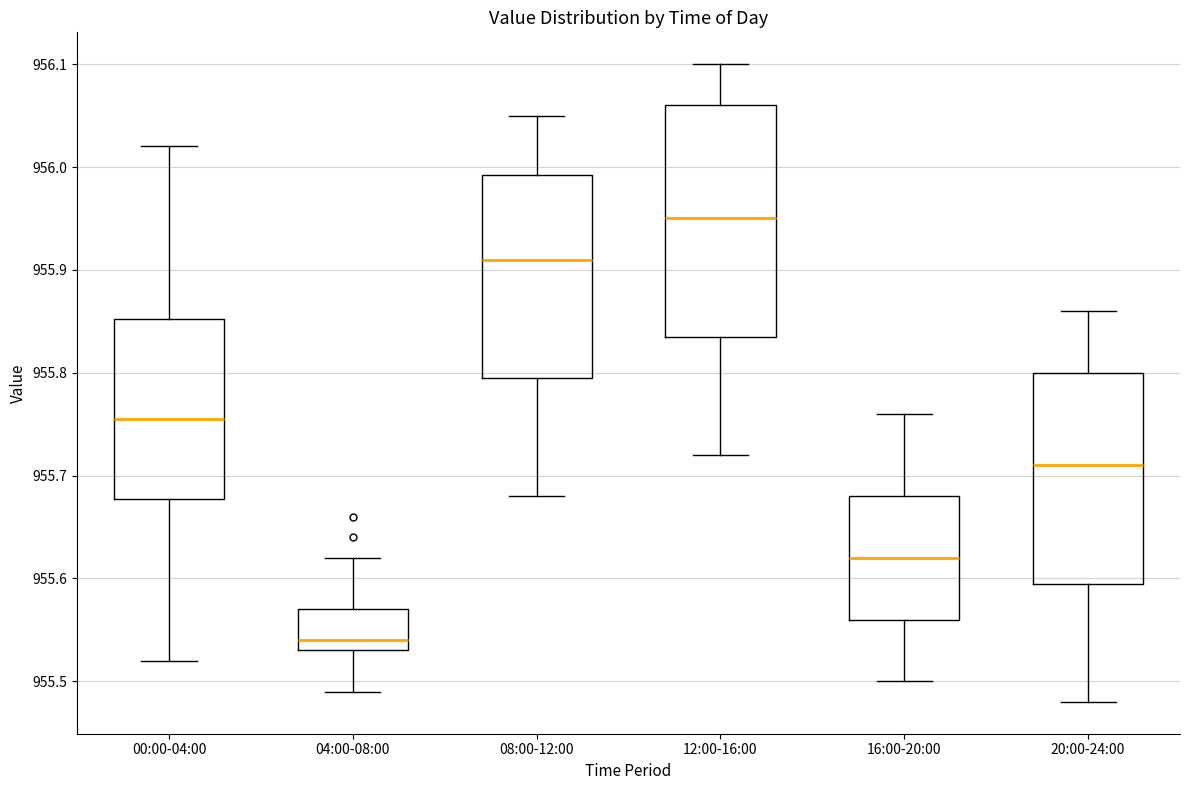

Which box has the highest median line?

12:00-16:00